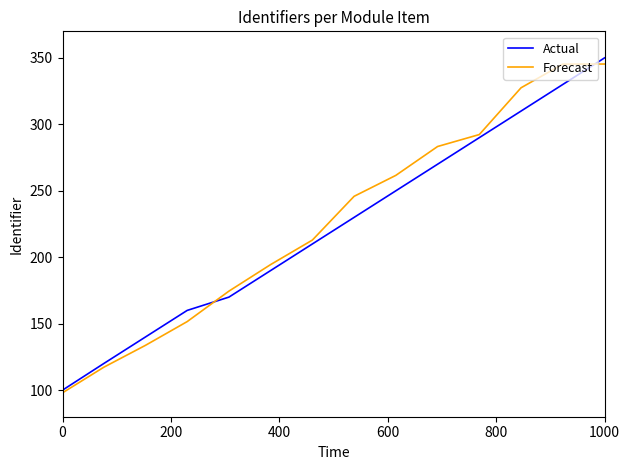

What is the greatest value displayed?

350.0